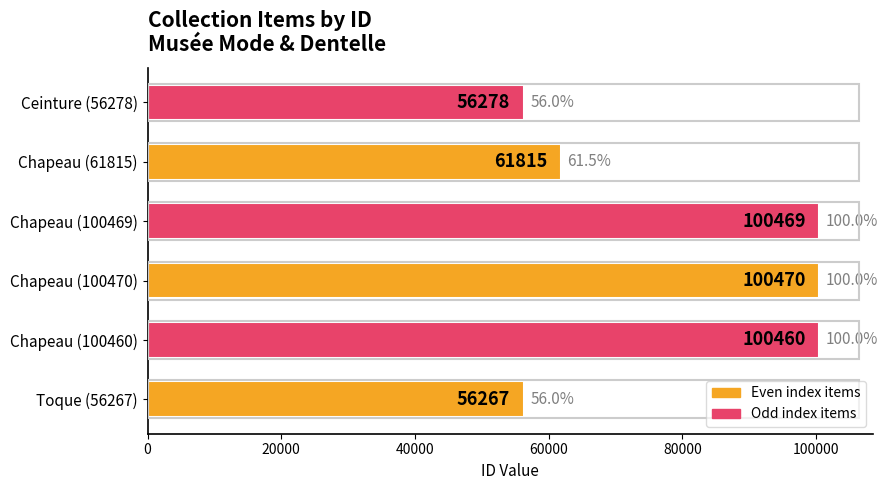

What is the difference between the maximum and minimum values?

44203